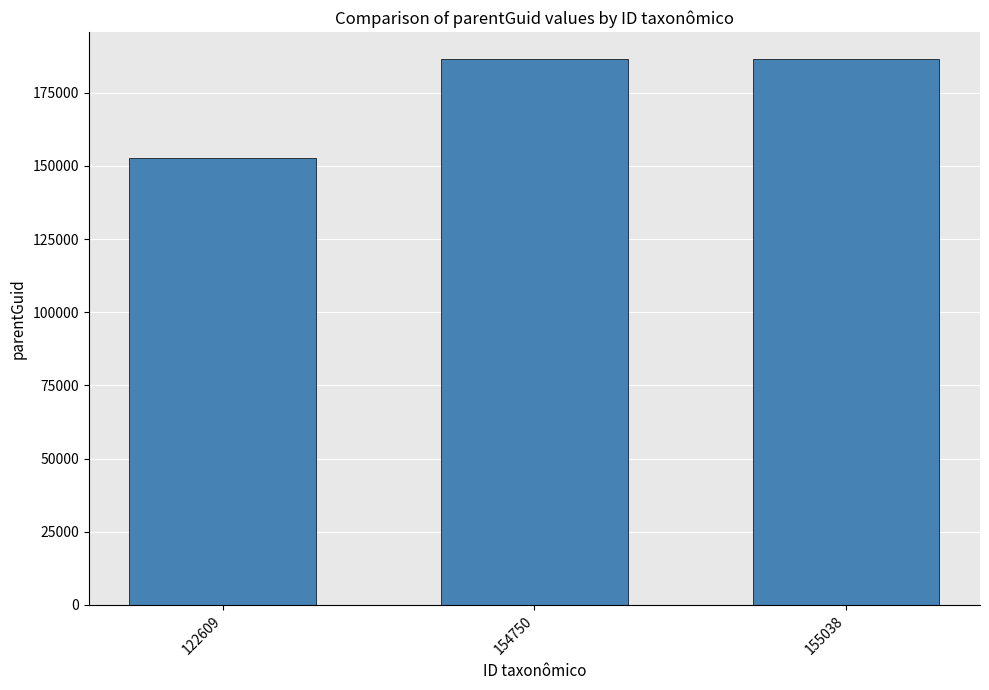

How many data points are less than 186449?

1